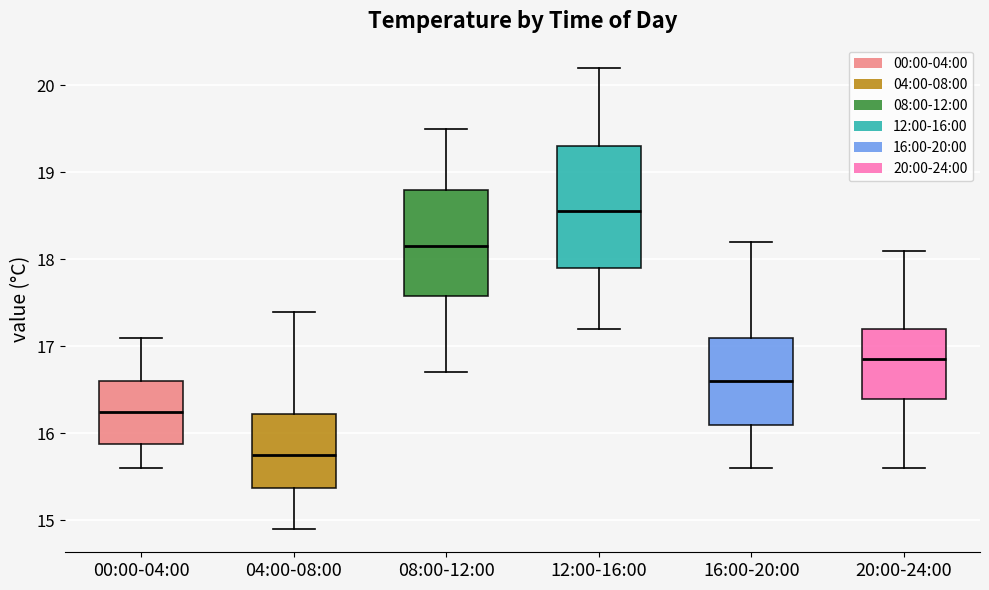

Comparing the boxes themselves (not the whiskers), which one is the tallest?

12:00-16:00